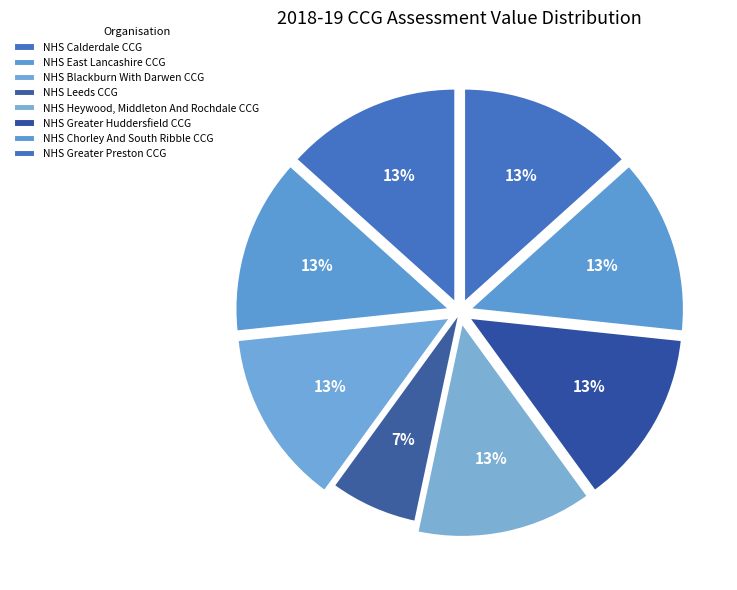

What percentage is NOT represented by NHS Heywood, Middleton And Rochdale CCG?

86.7%